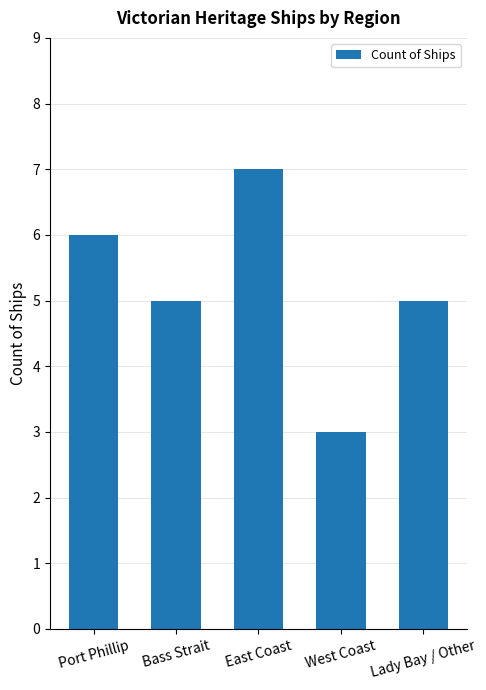

Reading left to right, transcribe all the data shown in this chart.

6	5	7	3	5